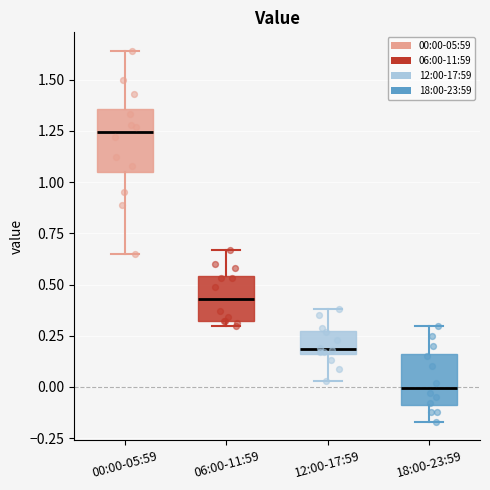

Which box is the tallest, from its lower edge to its upper edge?

00:00-05:59